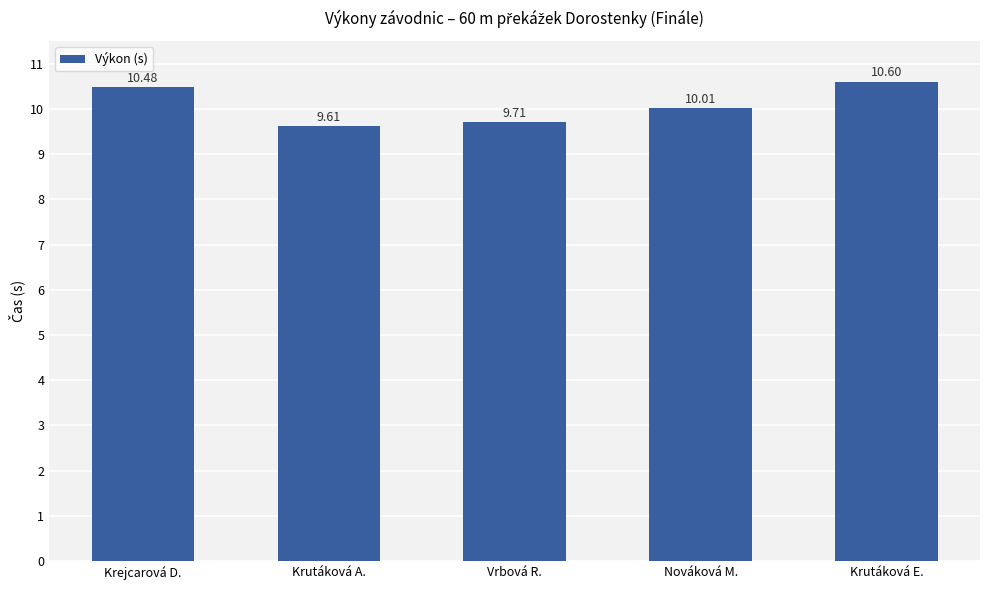

Rank the categories by value from lowest to highest.

Krutáková A., Vrbová R., Nováková M., Krejcarová D., Krutáková E.